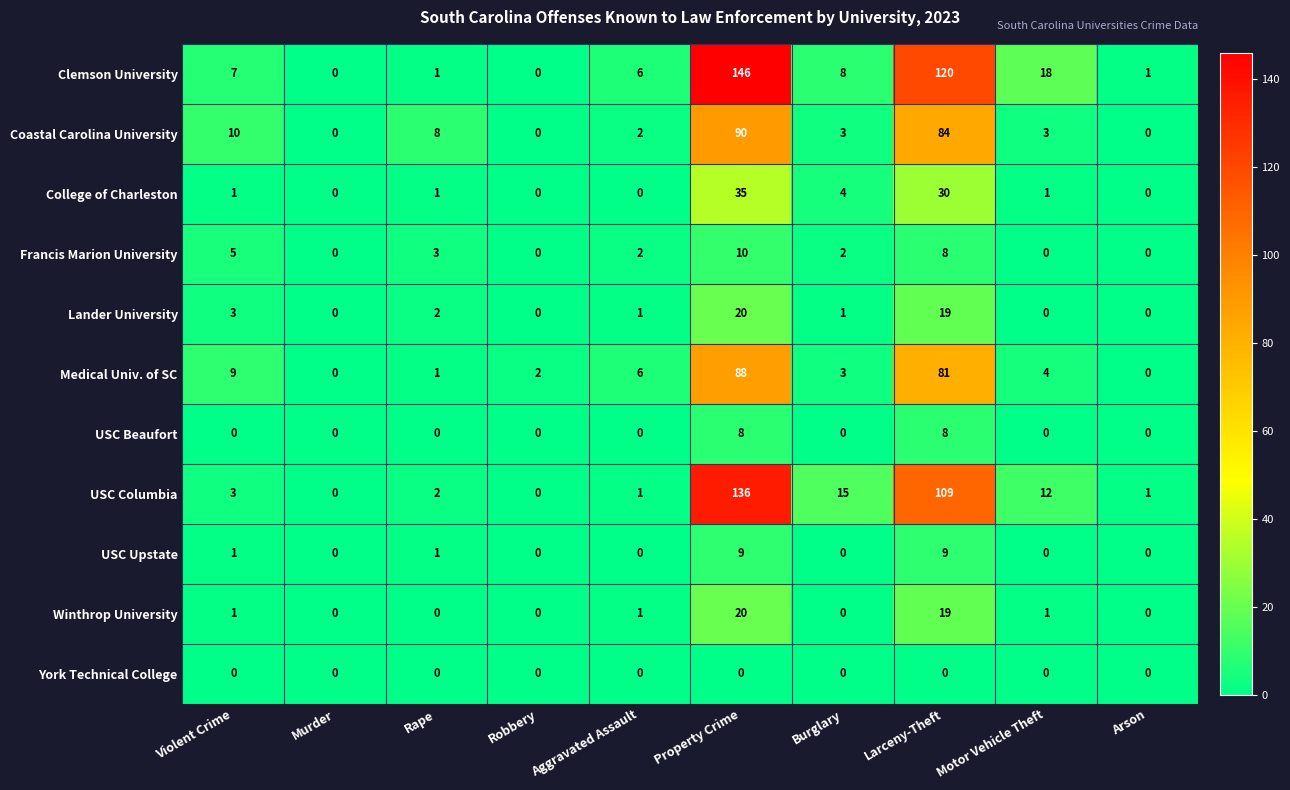

At which category does the chart reach its peak across all series?

Property Crime